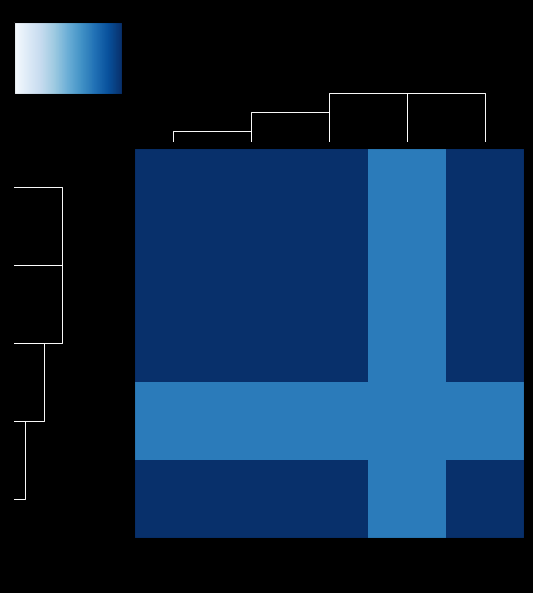

What is the total value across all series at 安陪 晋?

4.7